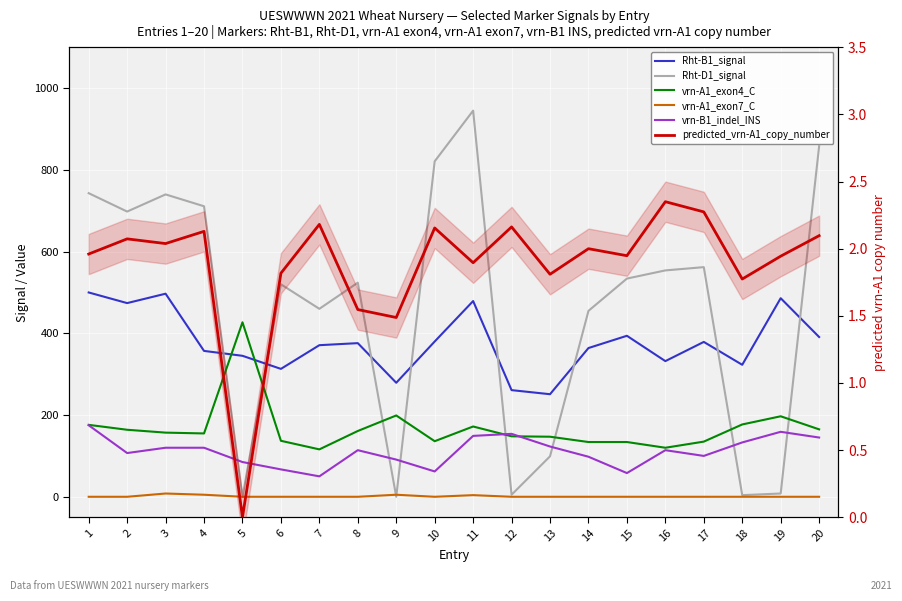

Is this an area chart (filled region under the line)?

No